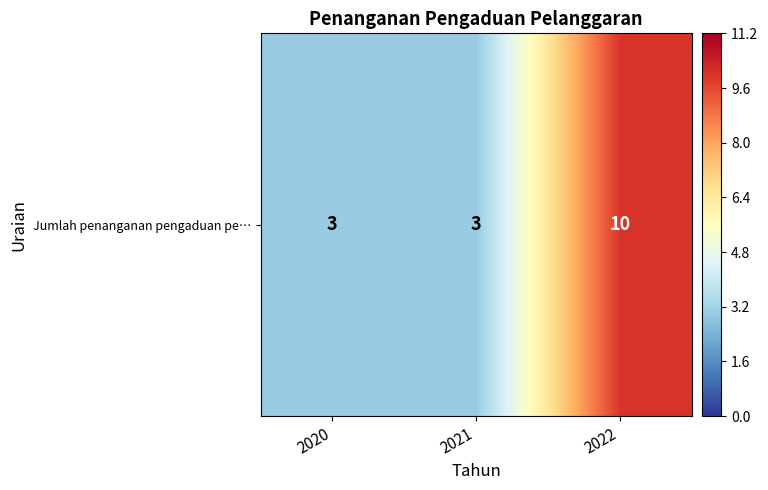

Read the value at 2020.

3